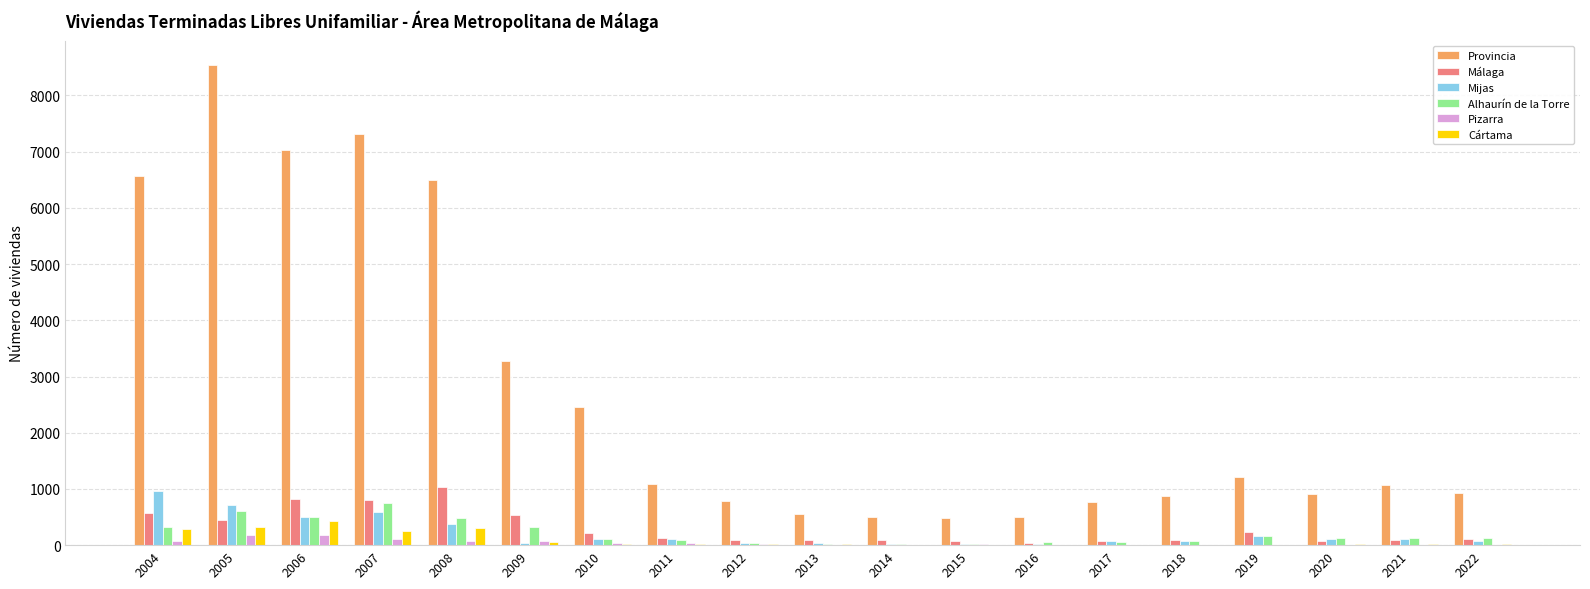

Is it true that Cártama equals 55 at 2009?

True